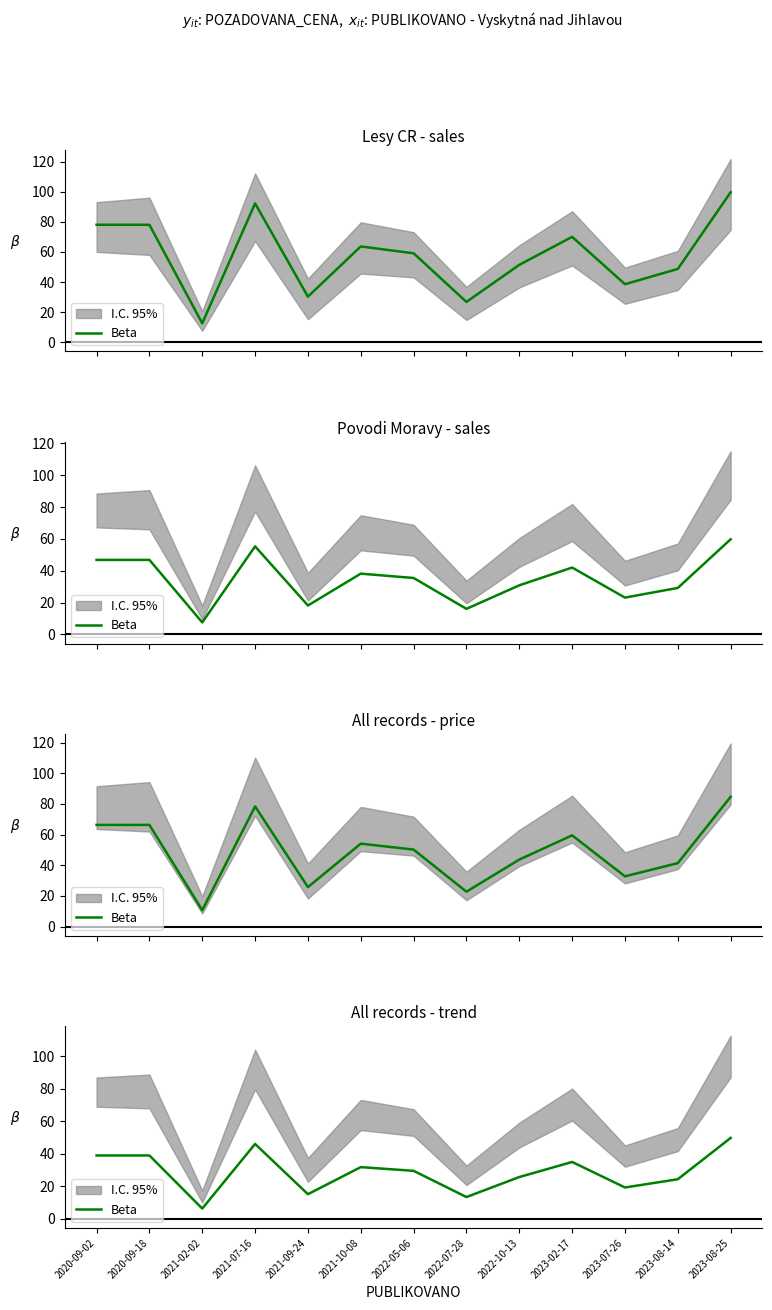

What is the sum of all values?

374.4